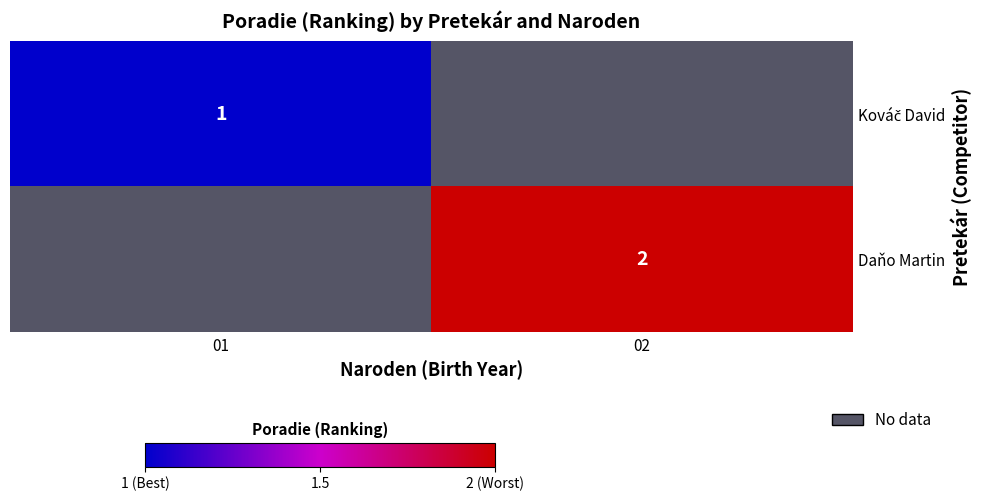

At how many categories does at least one series exceed 1?

1